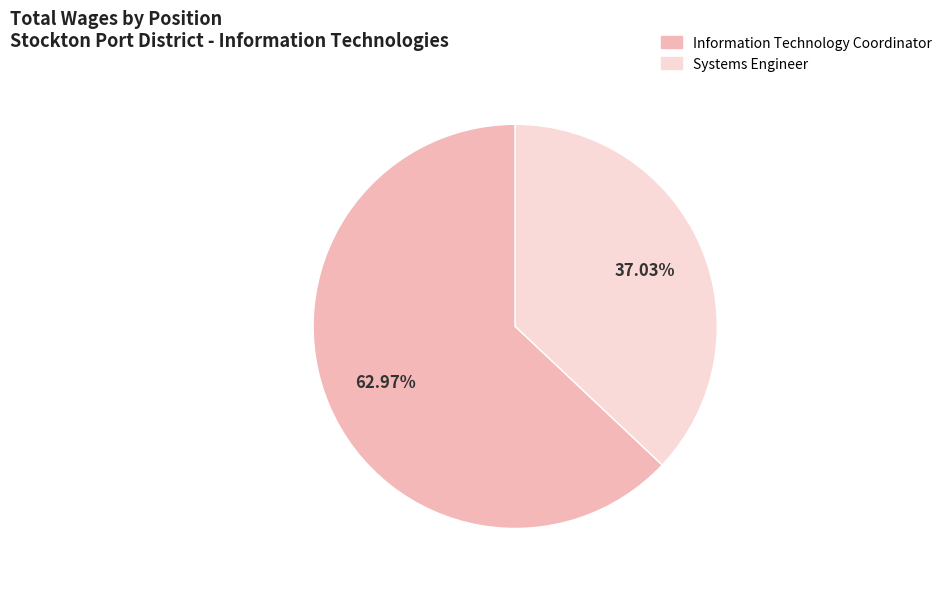

Between Information Technology Coordinator and Systems Engineer, which is larger?

Information Technology Coordinator